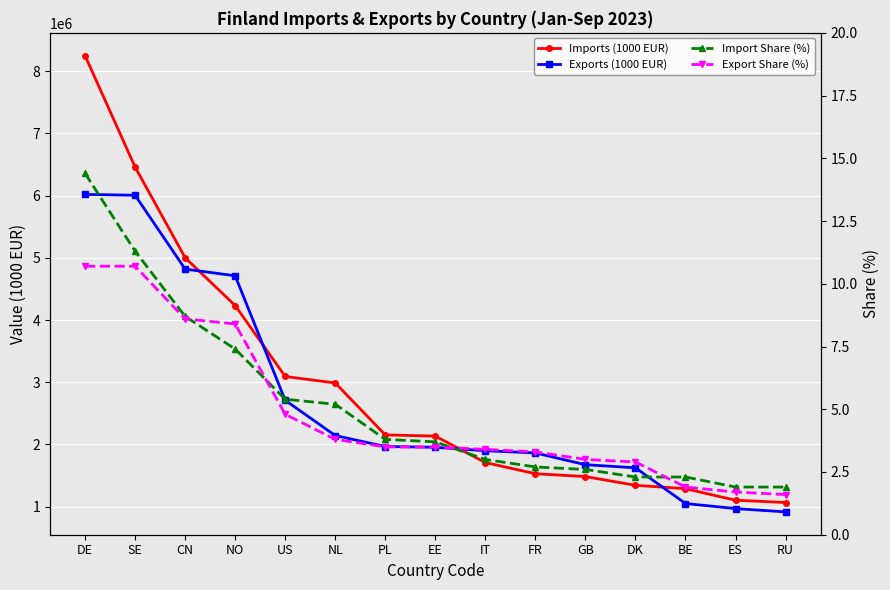

True or false: Exports (1000 EUR) has more than 0 interior local peaks.

False